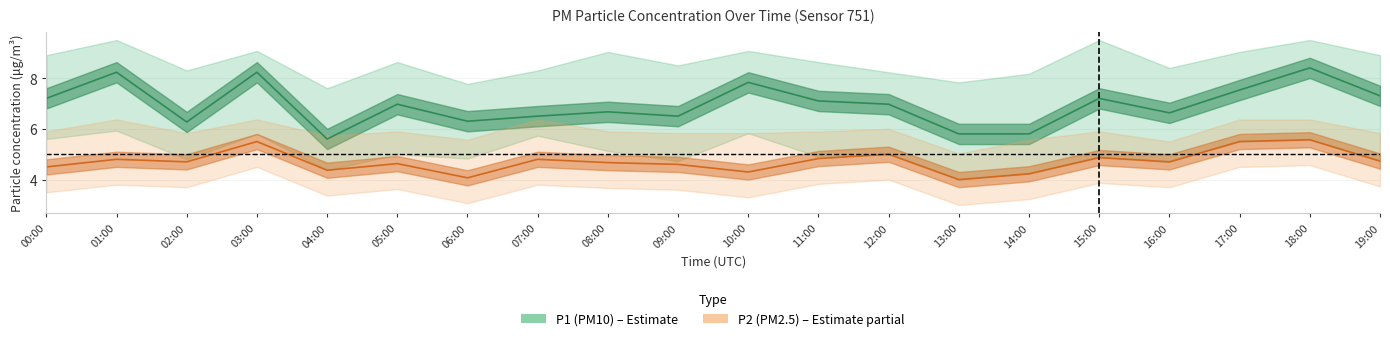

True or false: P2_mean and P1_mean intersect in this chart.

False